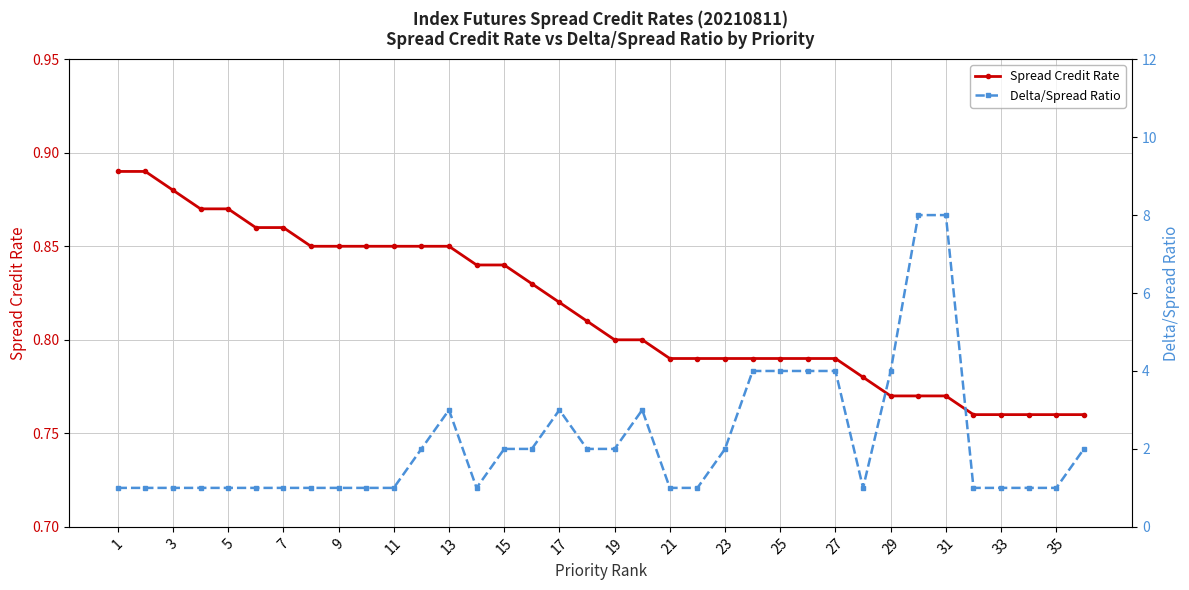

How many lines are shown in the chart?

2